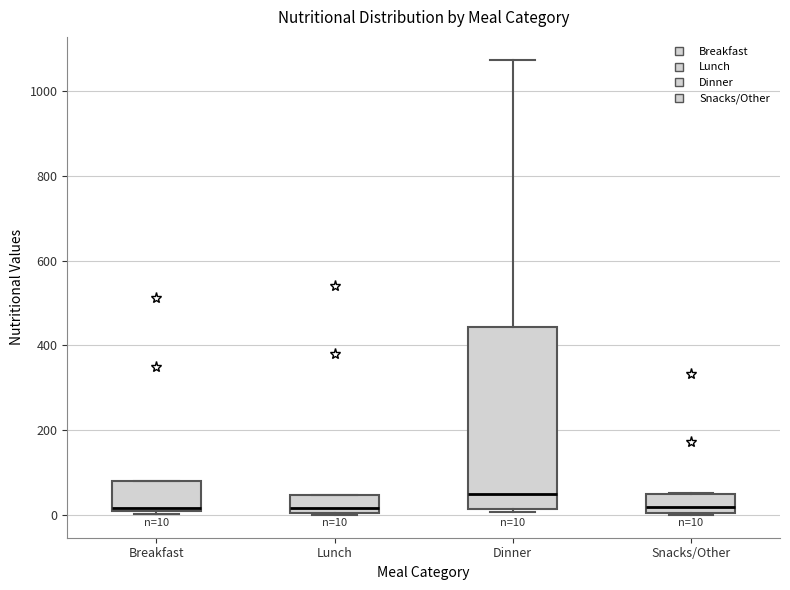

Which box's median line is the highest?

Dinner